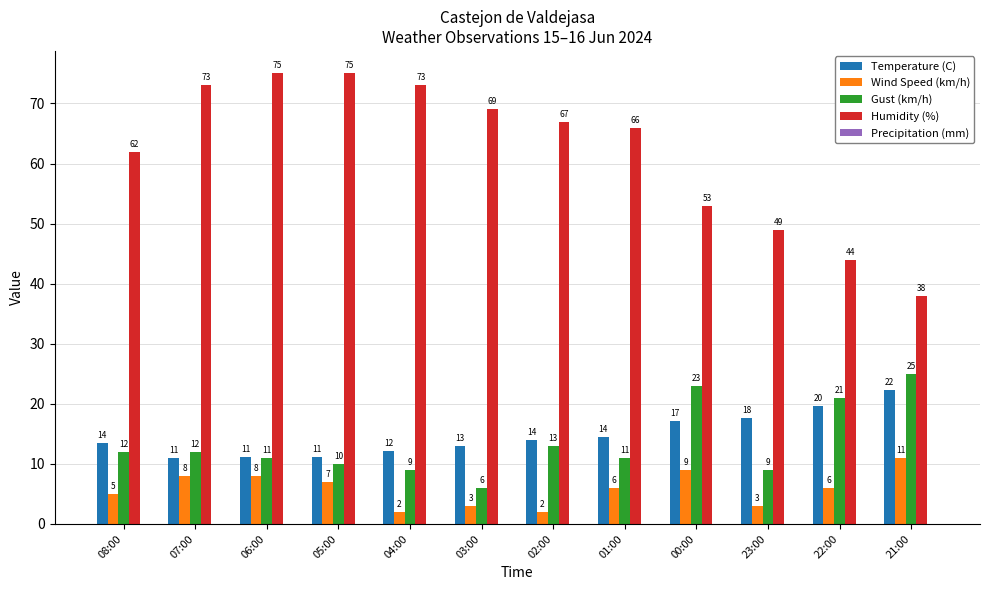

What is the sum of all Temperature (C) values?

176.8